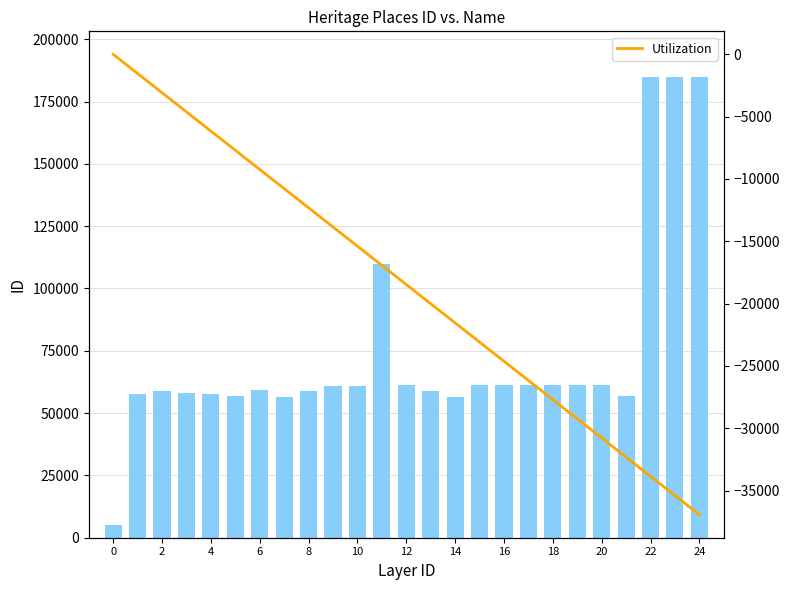

What is the greatest value displayed?

184696.0